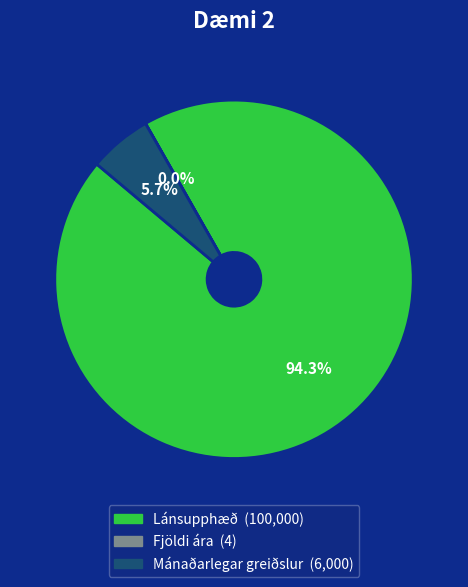

To the nearest percent, what percentage of the pie is Mánaðarlegar greiðslur?

6%